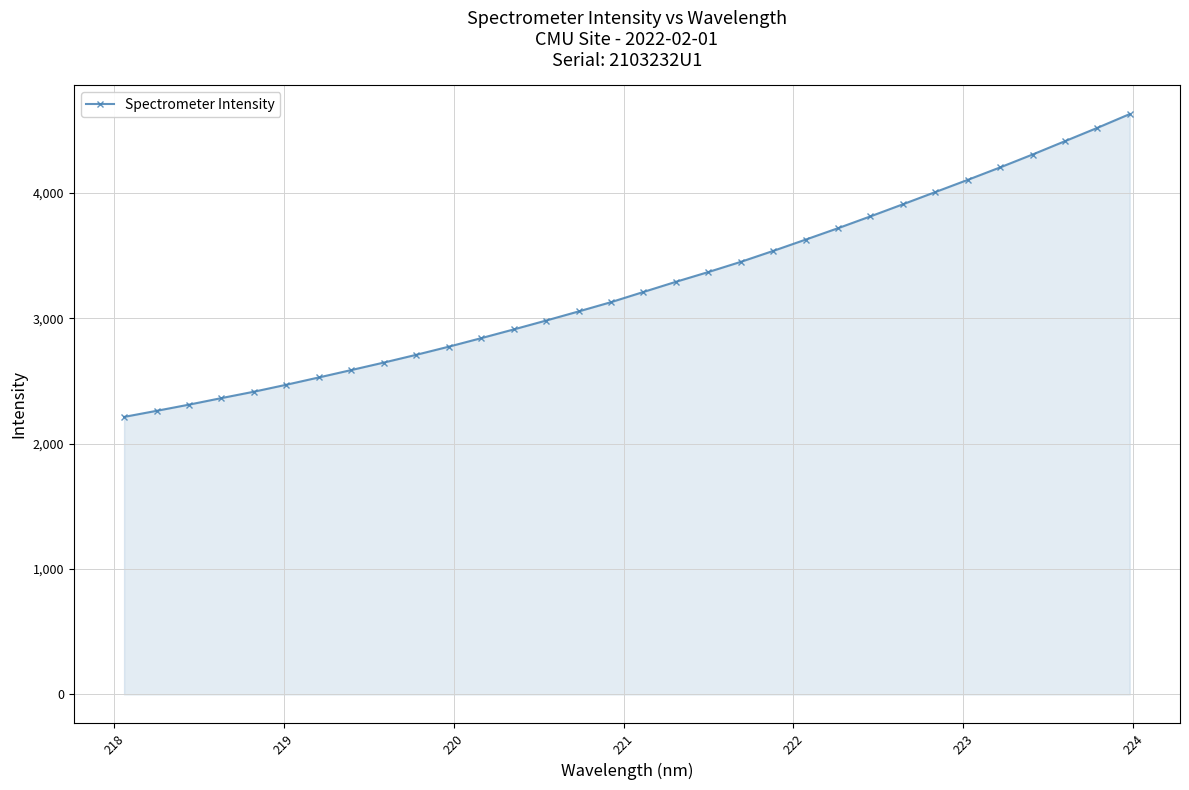

What is the smallest value displayed?

2212.7